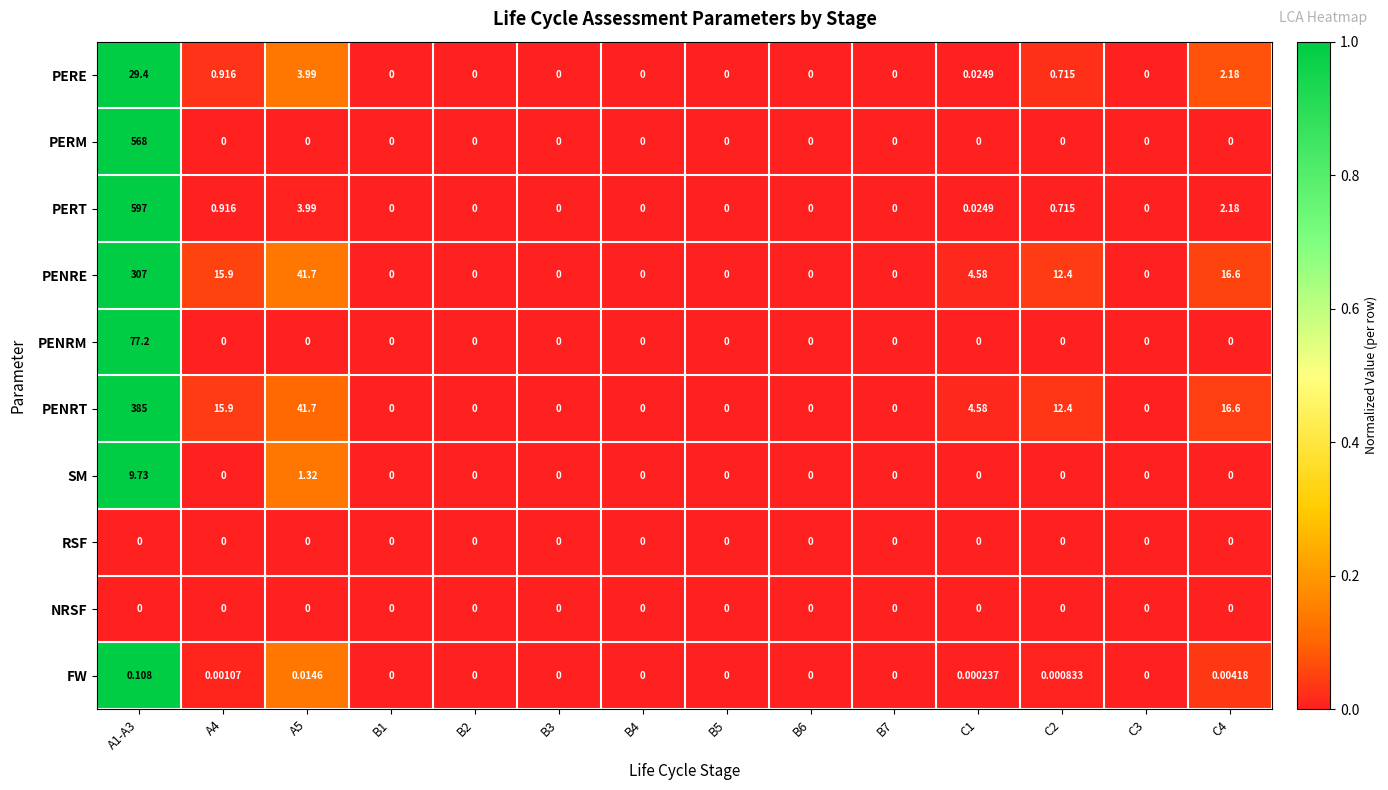

Which series has the largest total across all categories?

PERT